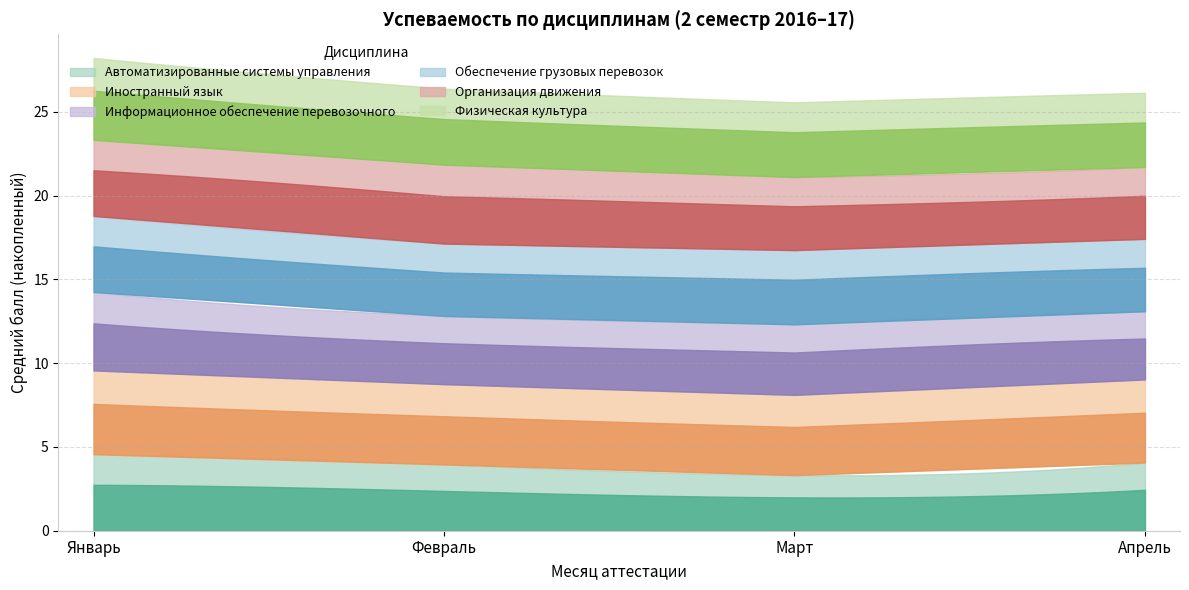

Does the chart display data point markers on the line(s)?

No